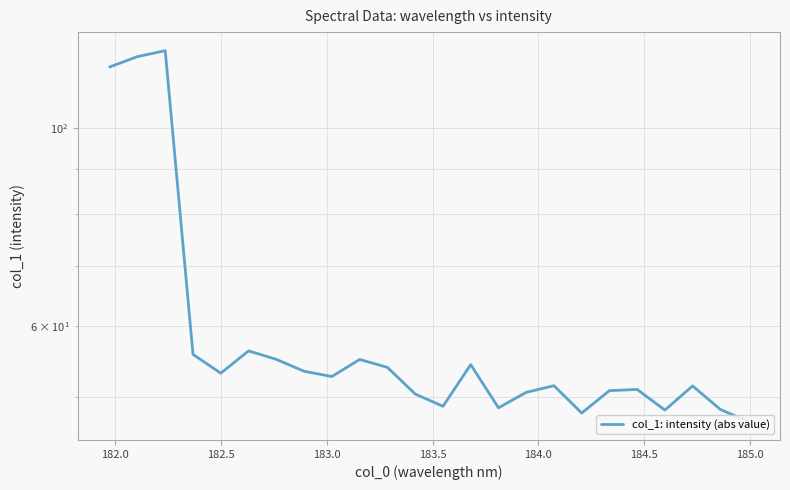

What is the difference between the second highest and second lowest values?

72.1